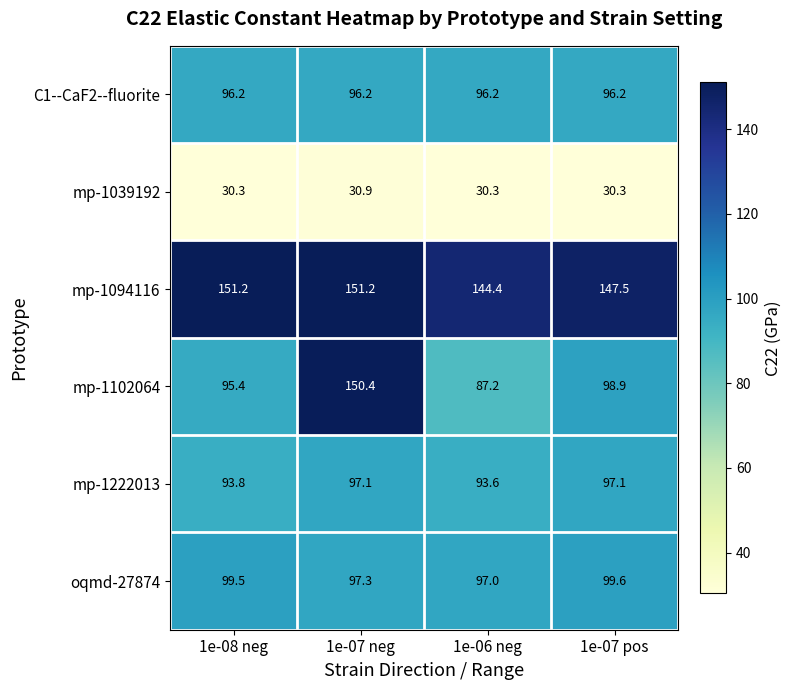

Reading right to left, extract all data points from this chart.

C1--CaF2--fluorite: 96.2	96.2	96.2	96.2
mp-1039192: 30.3	30.3	30.9	30.3
mp-1094116: 147.5	144.4	151.2	151.2
mp-1102064: 98.9	87.2	150.4	95.4
mp-1222013: 97.1	93.6	97.1	93.8
oqmd-27874: 99.6	97.0	97.3	99.5